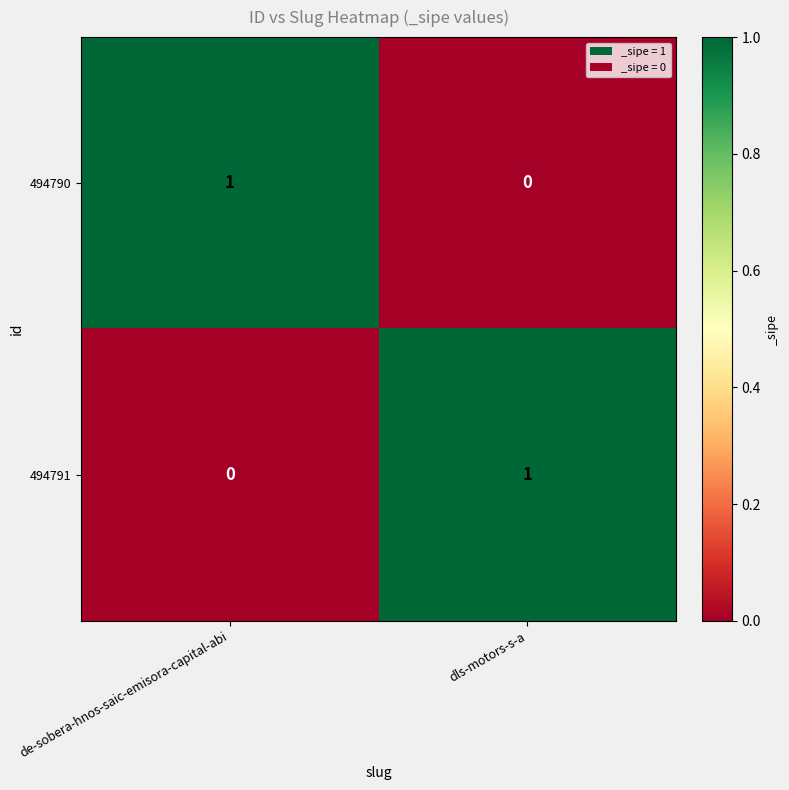

Reading right to left, what are all the values shown in this chart?

494790: 0	1
494791: 1	0